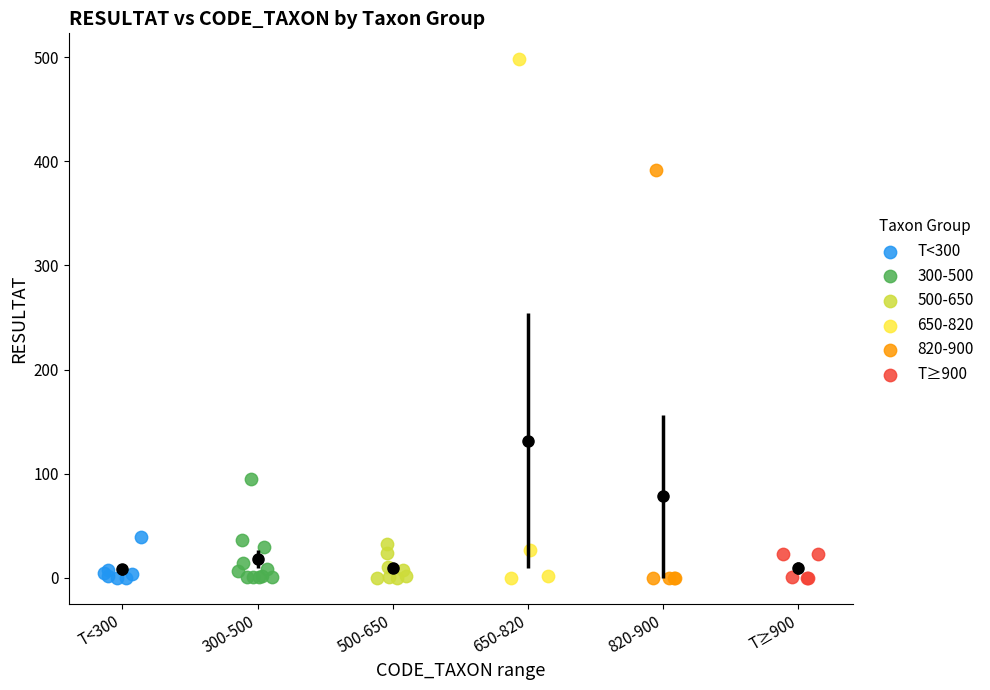

Which series has the largest Y range (max minus min)?

650-820